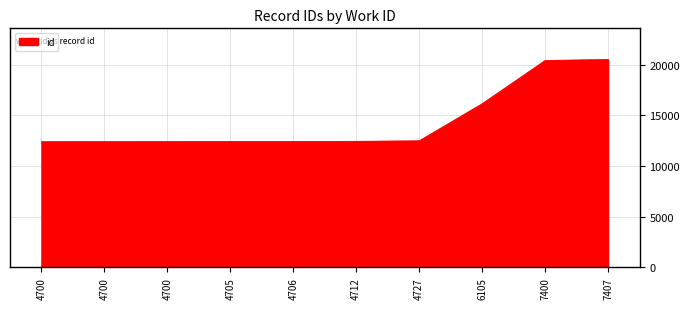

What value does the data have at 4700, to the nearest 50?

12400